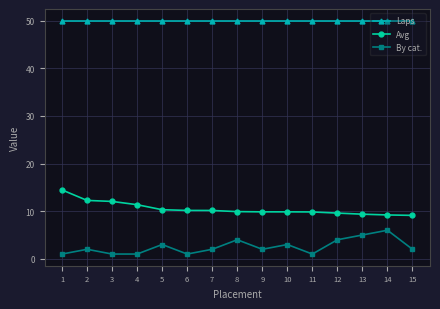

What is the maximum value shown in the chart?

50.0